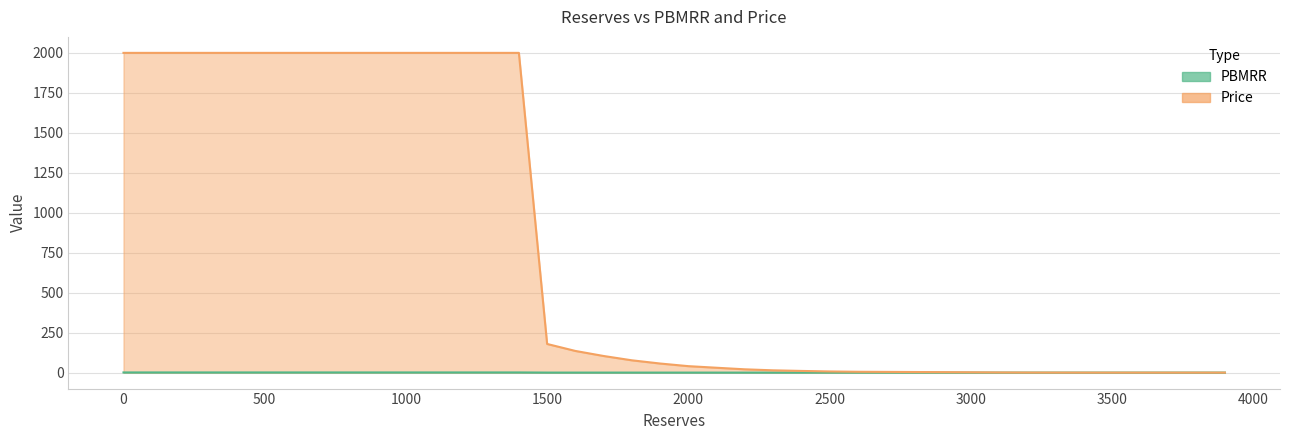

Rank the series at 1500 from highest to lowest value.

PBMRR, Price